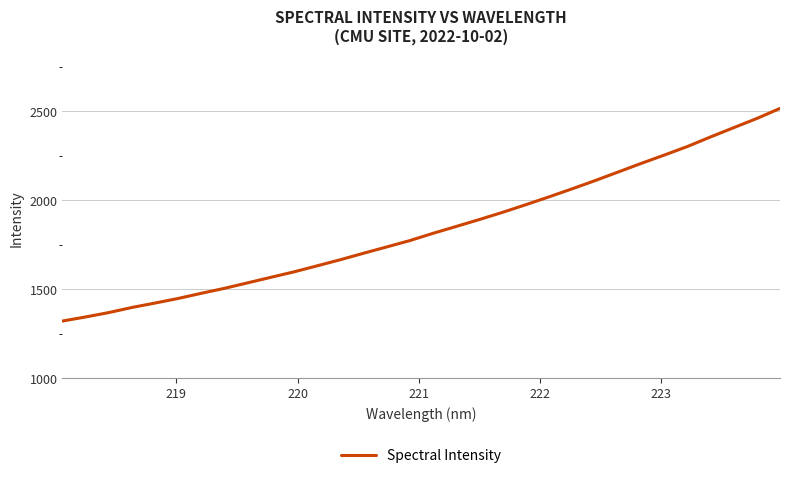

What is the difference between the maximum and minimum values?

1194.9